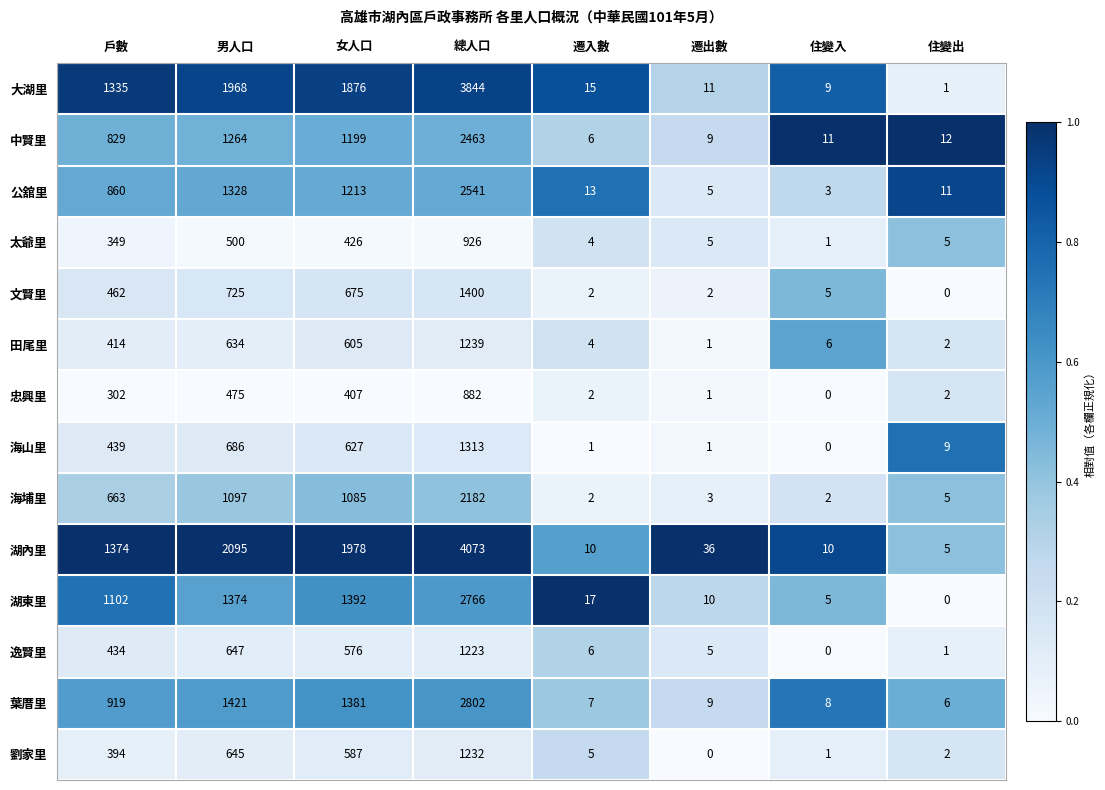

Which series has the largest total across all categories?

湖內里